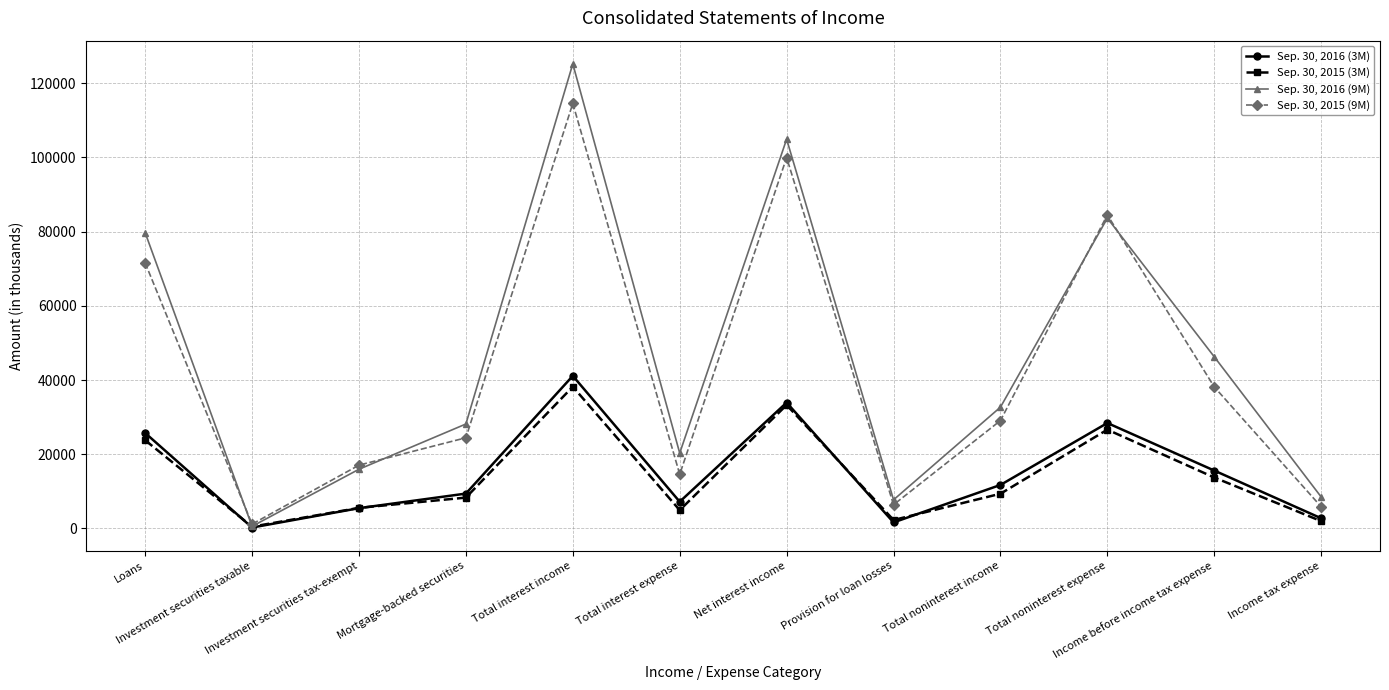

Where does the Sep. 30, 2016 (9M) series first go above 32698?

Loans